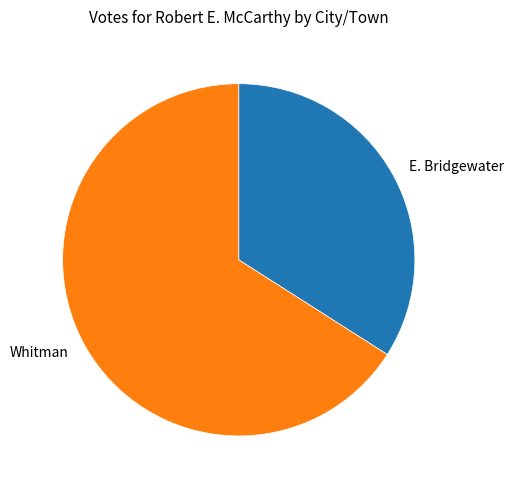

Which category has the smallest portion of the pie?

E. Bridgewater